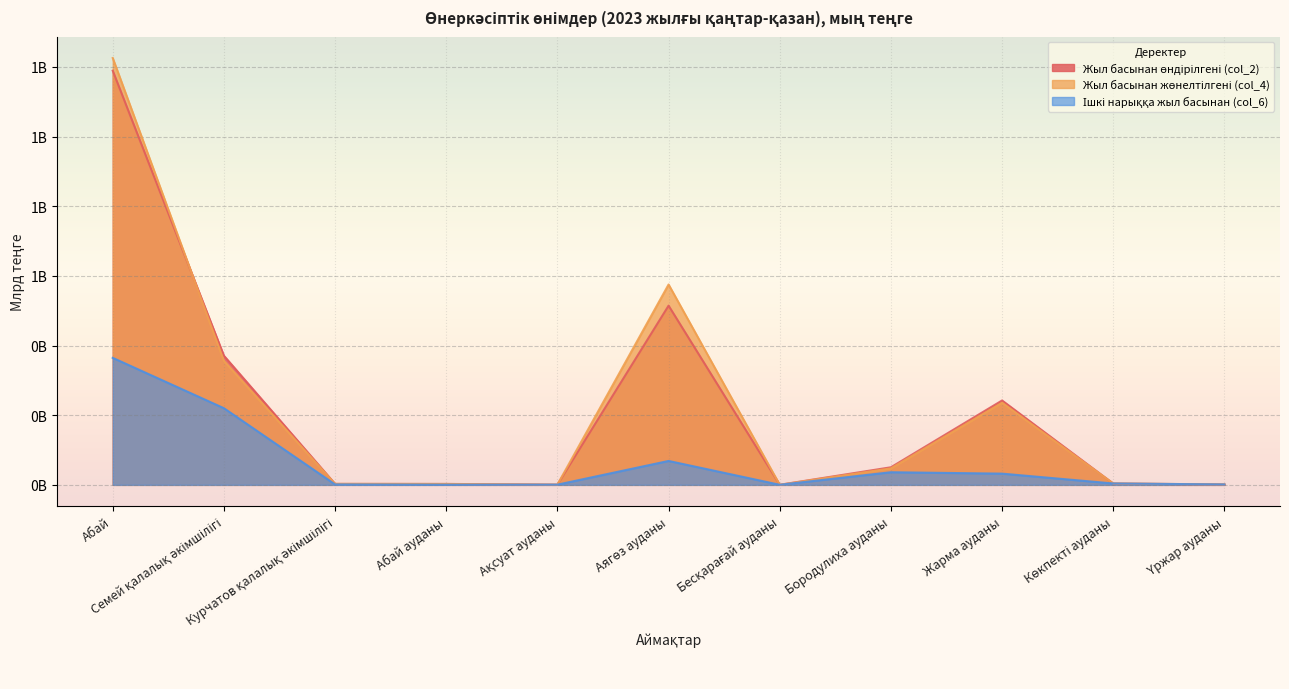

Is it true that Жыл басынан жөнелтілгені (col_4) equals 851.0 at Абай?

False